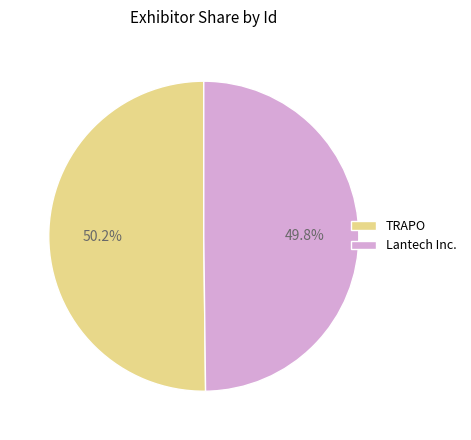

Approximately how many times larger is the value at Lantech Inc. compared to TRAPO?

1.0